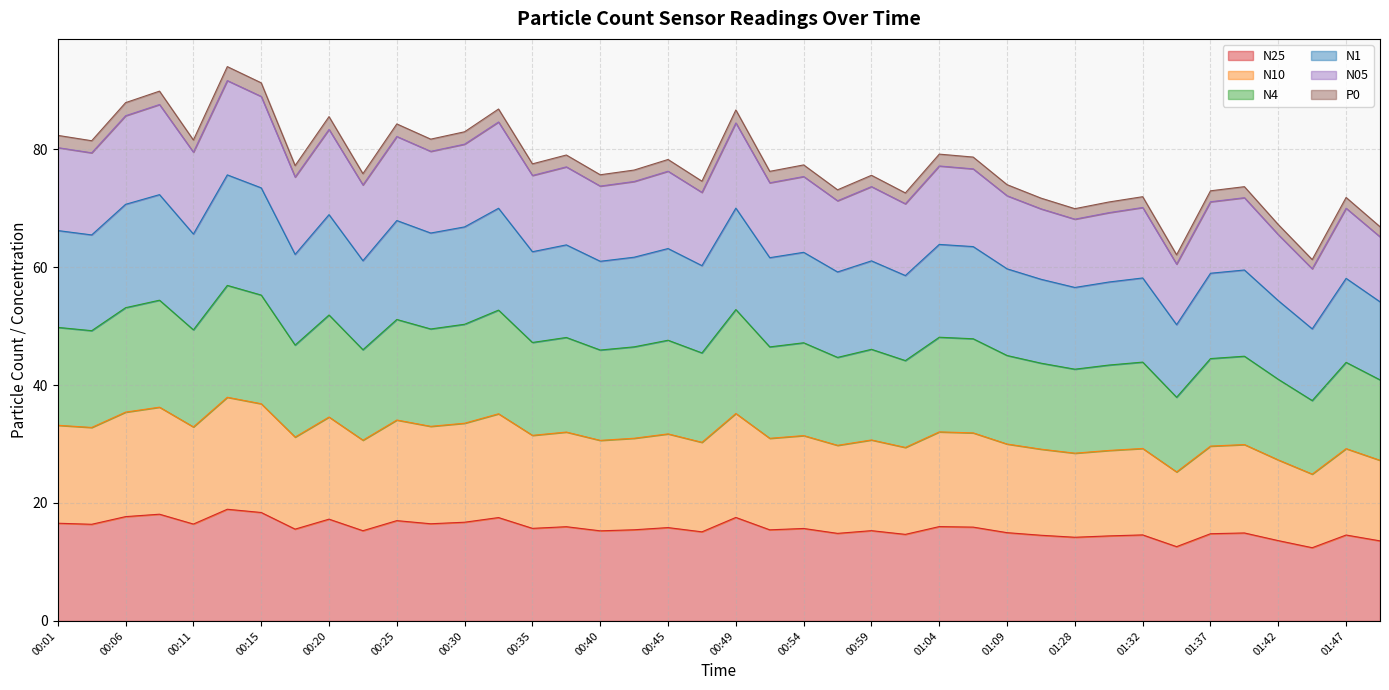

Is it true that N25 equals 12.6 at 00:13?

False